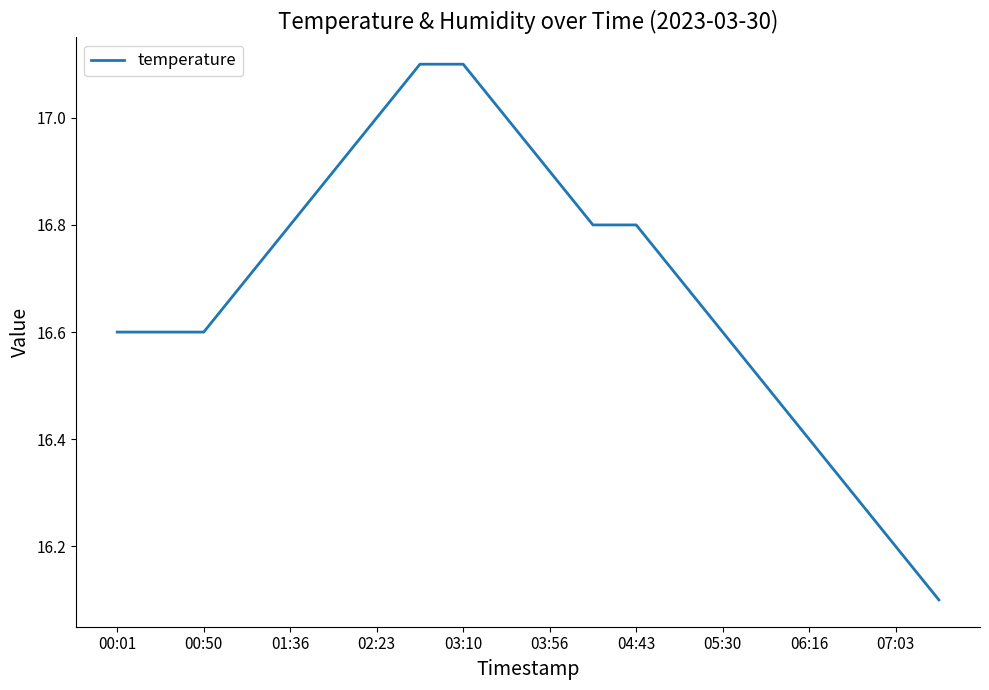

What is the difference between the maximum and minimum values?

1.0